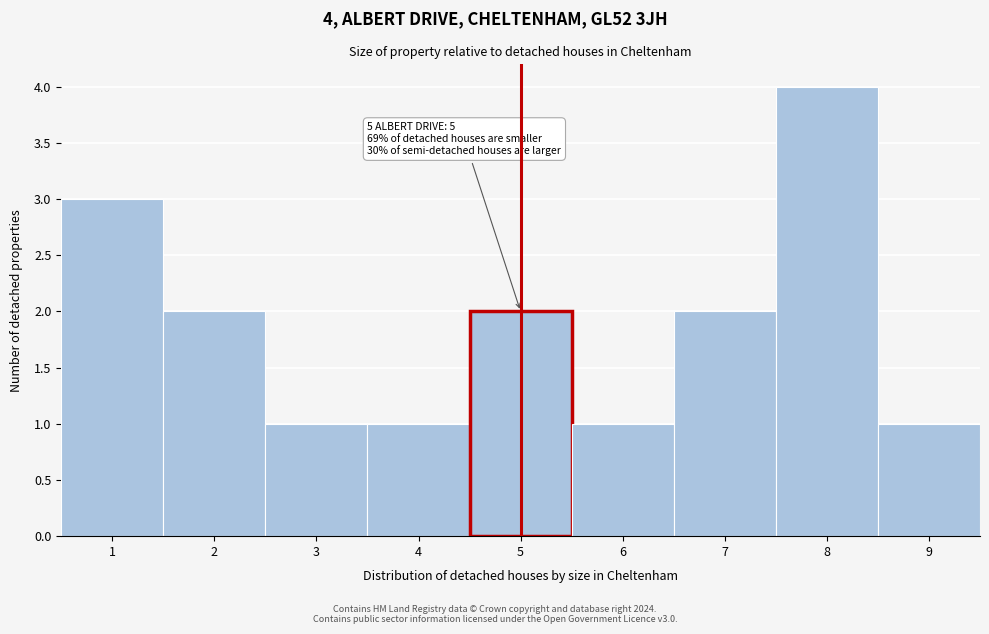

Which range on the x-axis has the tallest bar?

7.5 to 8.5